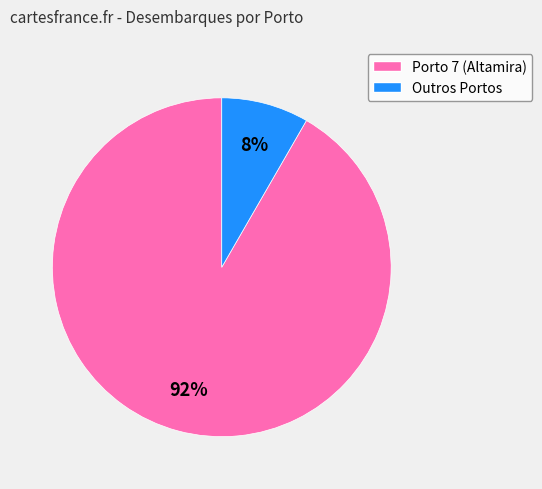

To the nearest percent, what is the average slice percentage?

50%